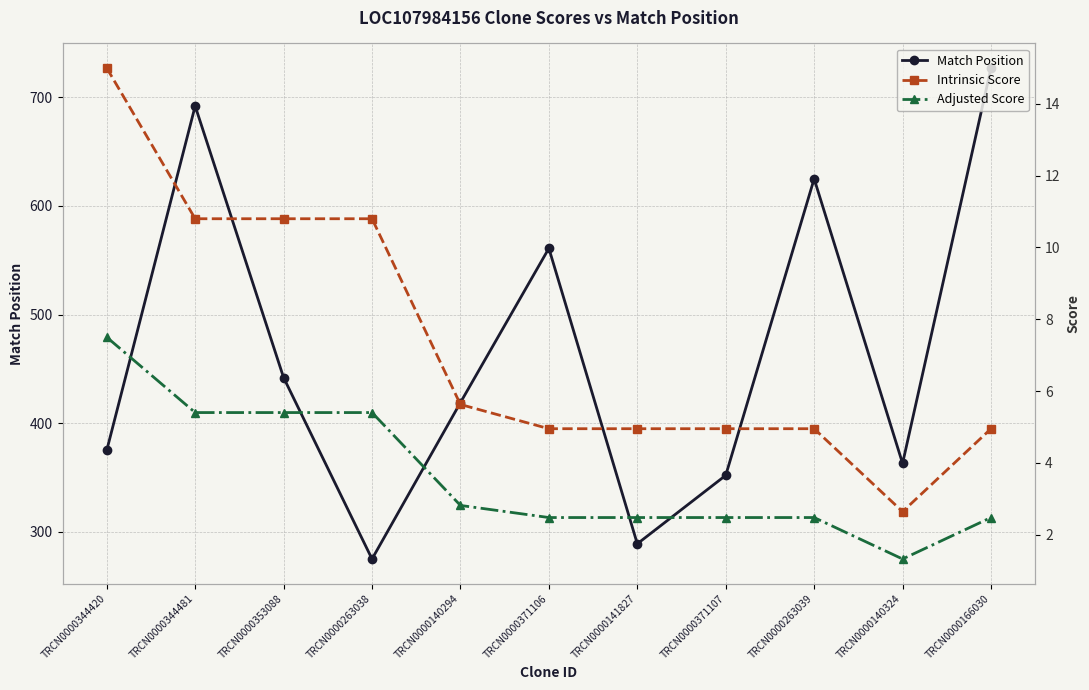

How many data points in Adjusted Score are above 2?

10